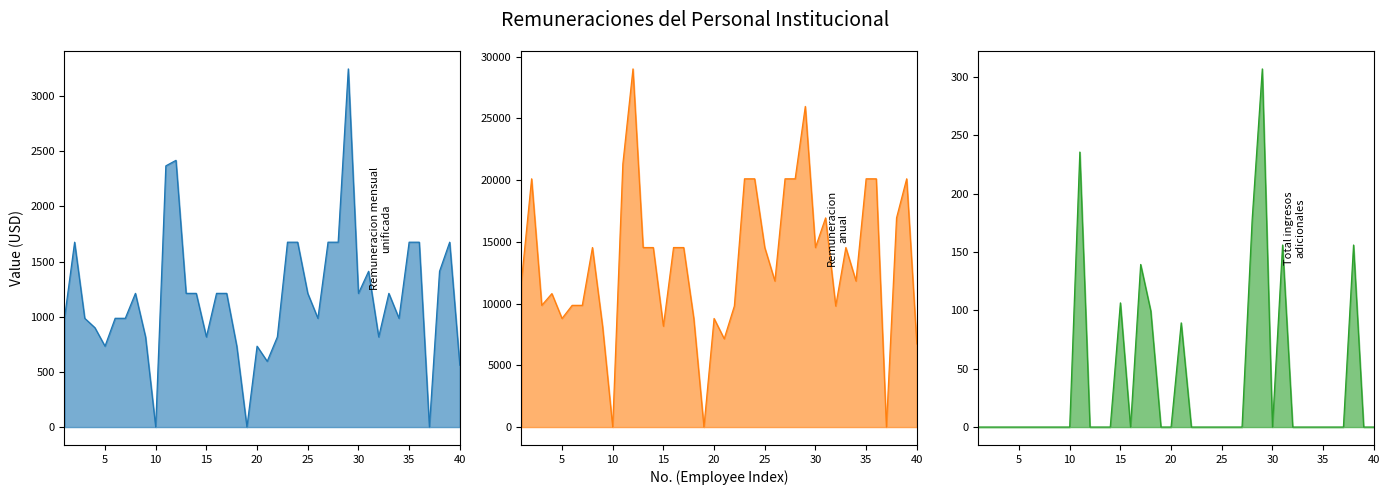

What is the value of the Remuneracion anual point at the 27th from the left?

20112.0